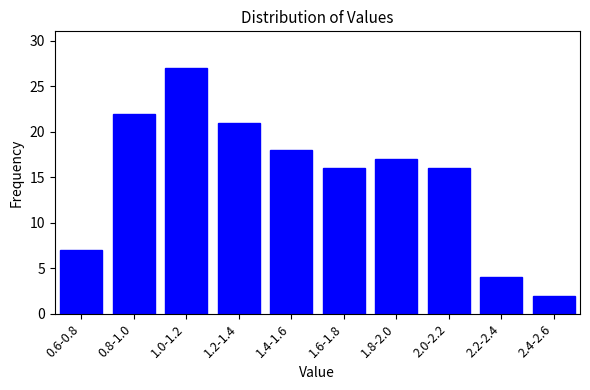

Reading left to right, list all the values displayed in this chart.

7	22	27	21	18	16	17	16	4	2